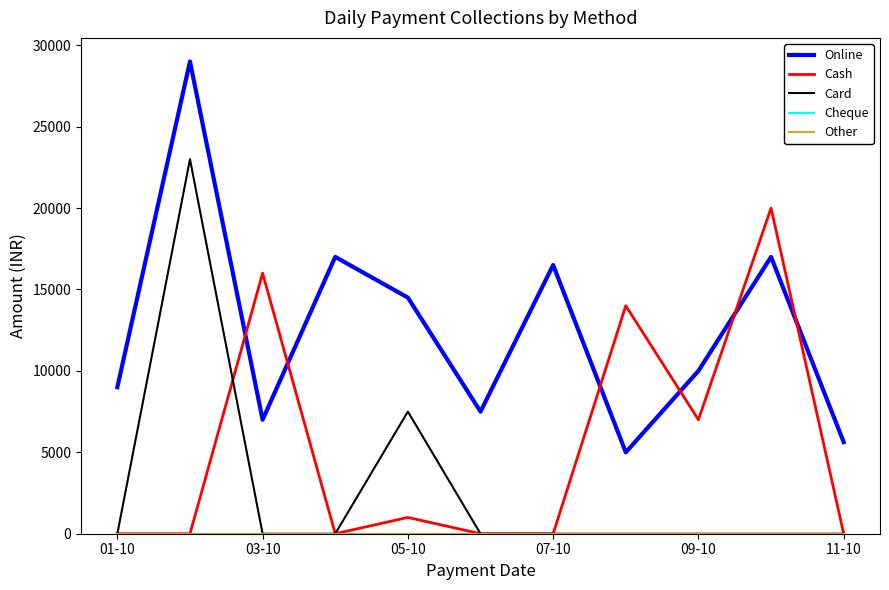

Does the chart have visible grid lines?

No